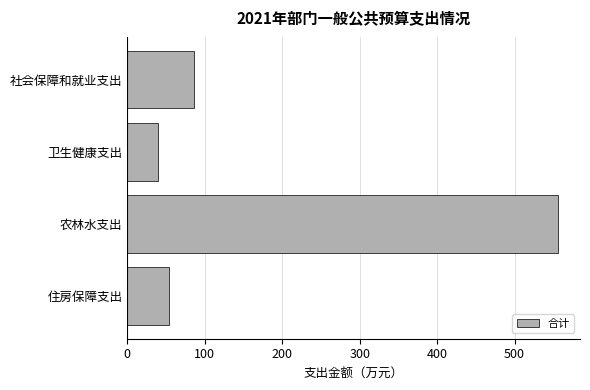

Approximately how many times larger is the value at 社会保障和就业支出 compared to 住房保障支出?

1.6